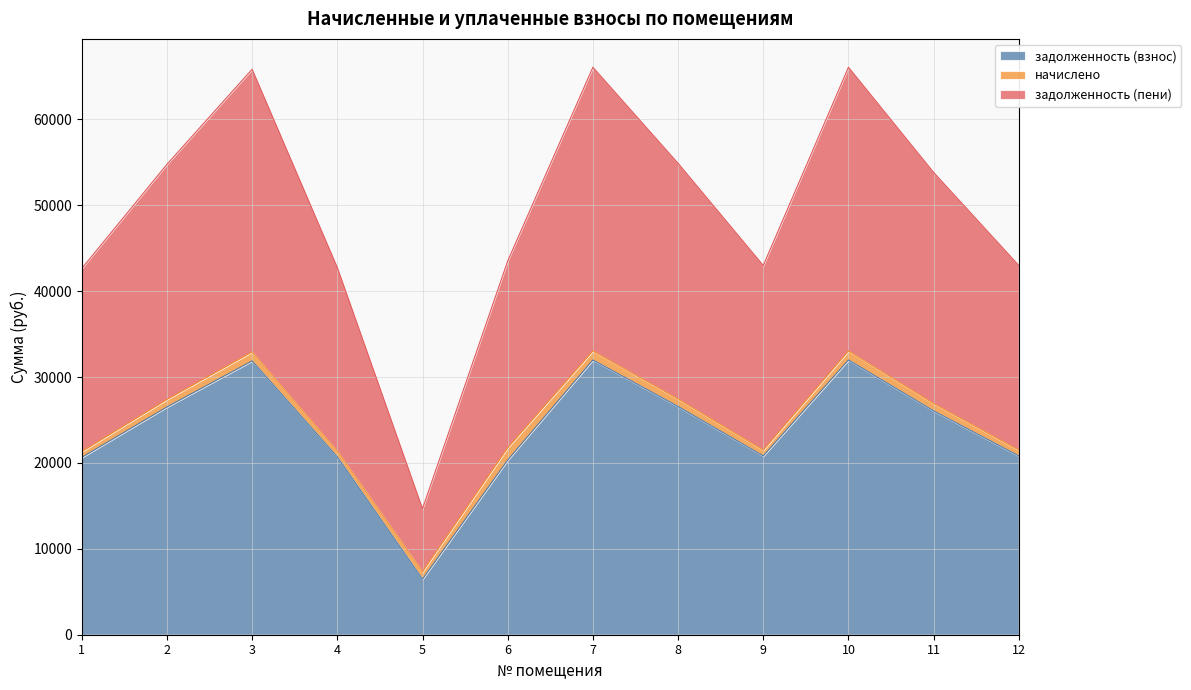

What is the difference between the second highest and second lowest values in the задолженность (пени) series?

11720.2